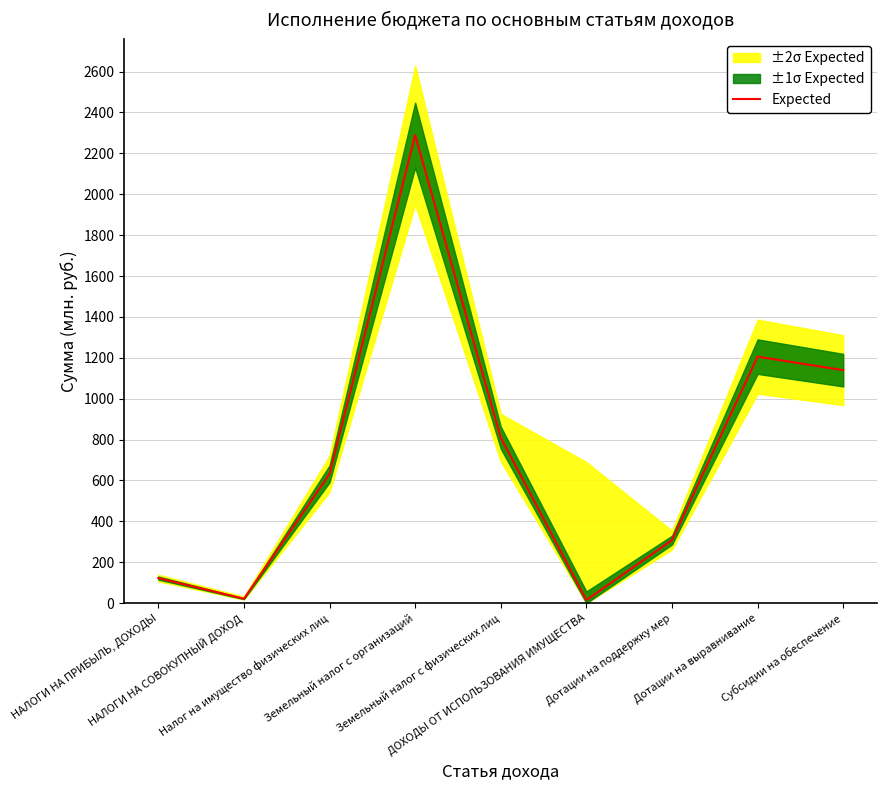

How many interior local peaks (higher than both neighbors) does the data have?

2